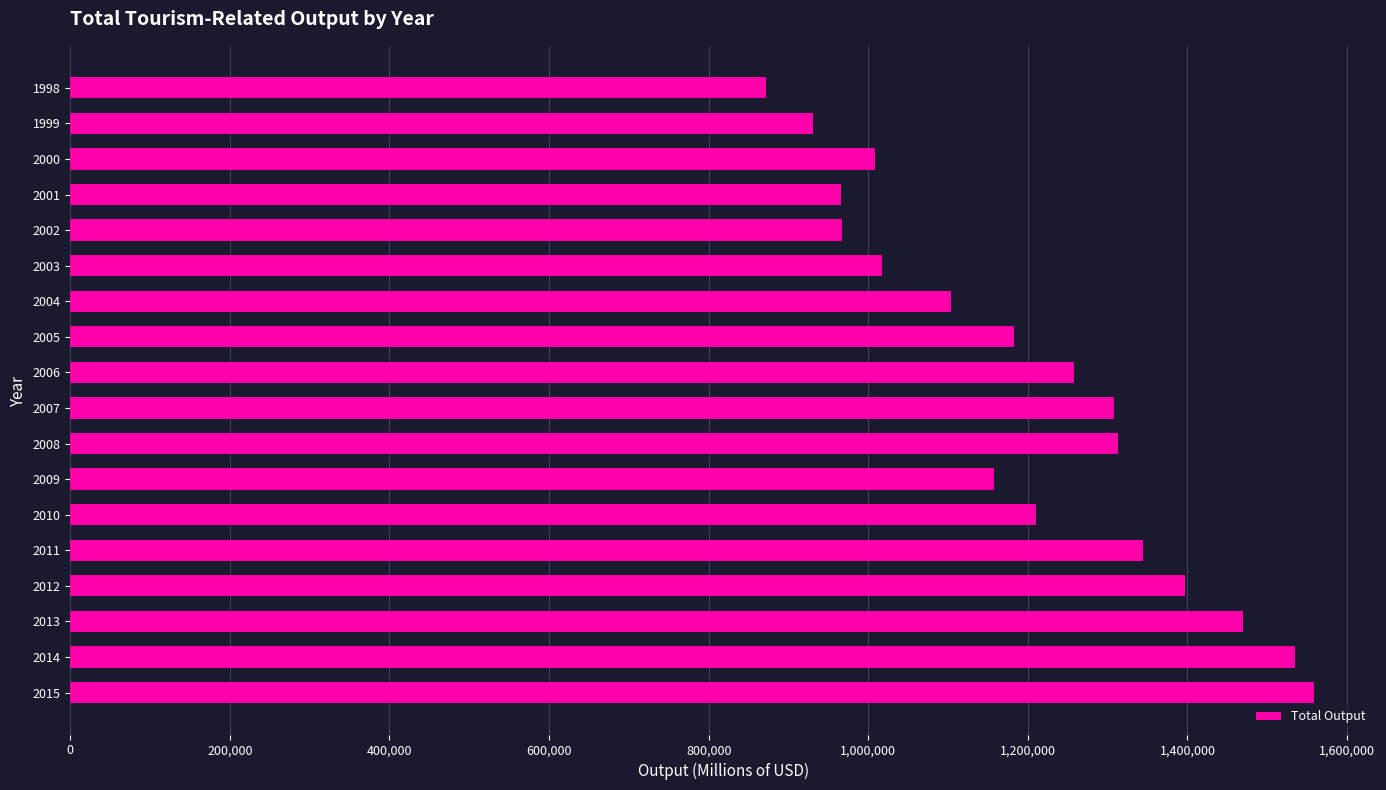

What is the sum of all values?

21597749.0